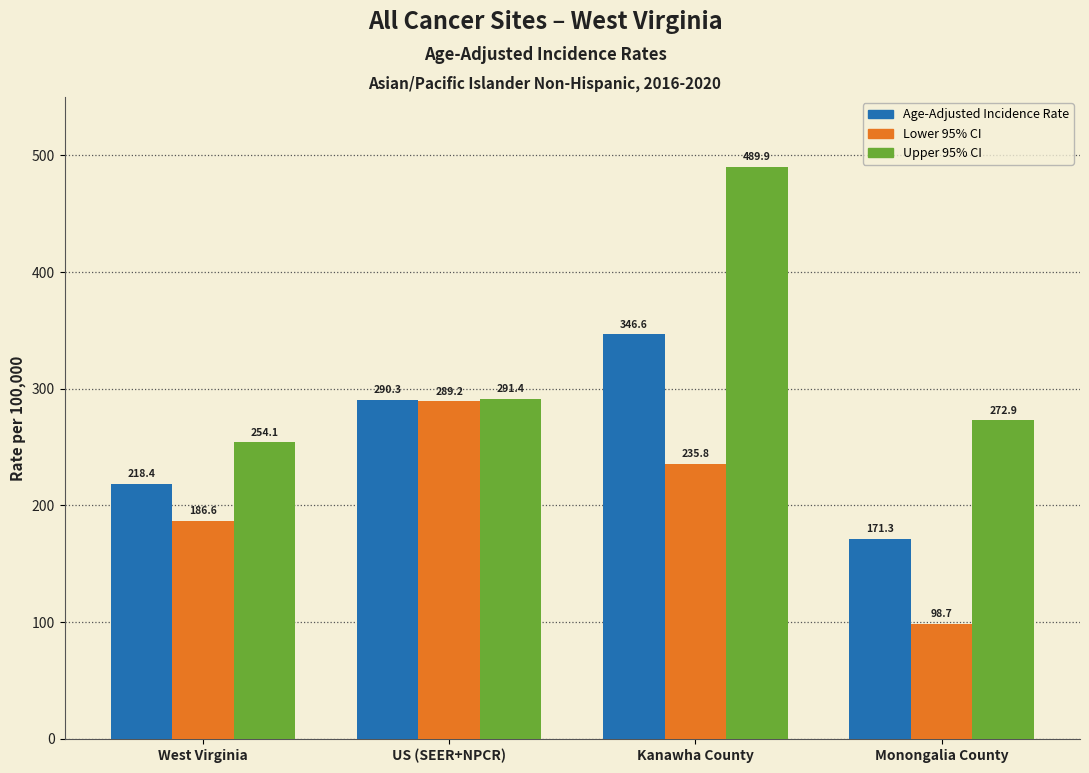

Reading left to right, transcribe all the data shown in this chart.

Age-Adjusted Incidence Rate: 218.4	290.3	346.6	171.3
Lower 95% CI: 186.6	289.2	235.8	98.7
Upper 95% CI: 254.1	291.4	489.9	272.9